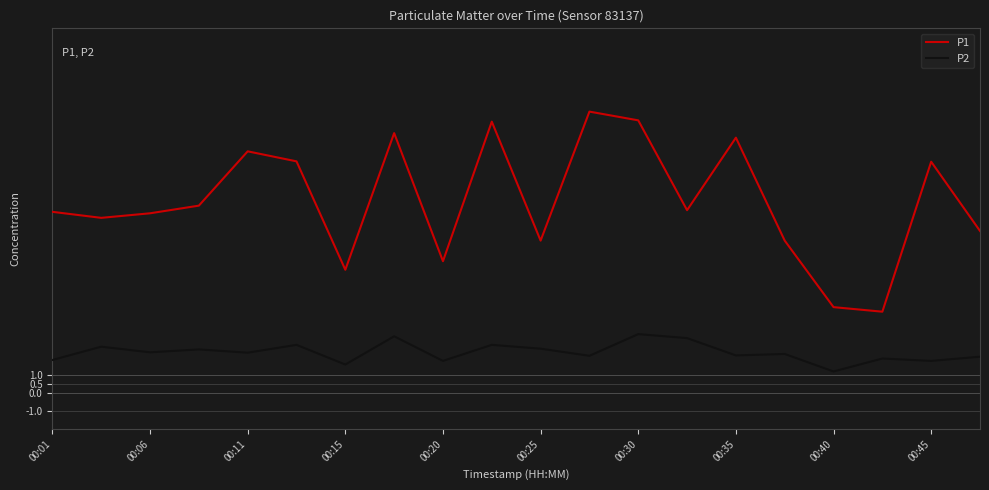

List the series in order of their overall mean, lowest first.

P2, P1